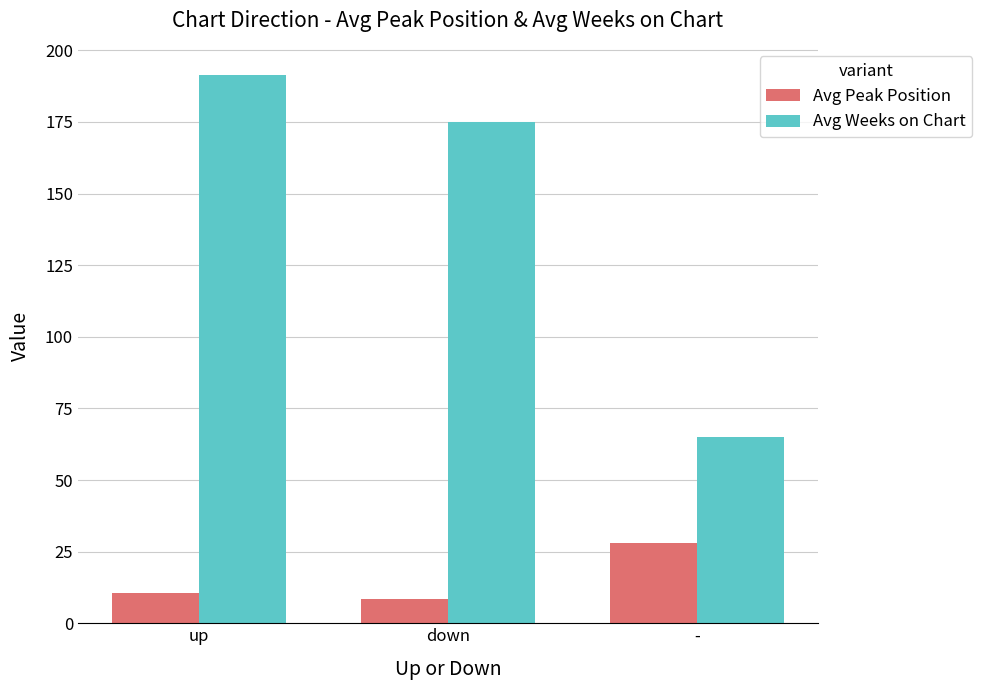

Where is Avg Peak Position nearest to the value 18?

up